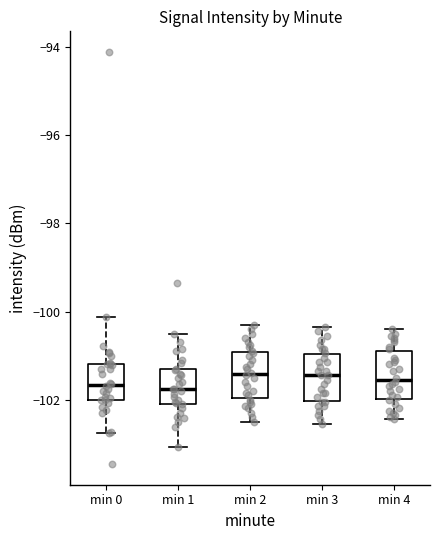

Reading left to right, transcribe this box plot: for each box, give where its median line is, the range the box spans, and where its two whiskers end, as read against the y-axis. The values are not printed on the chart, so give them approximately, as read against the axis.

min 0: median -101.6, box -102.0 to -101.2, whiskers -102.8 to -100.2
min 1: median -101.8, box -102.0 to -101.4, whiskers -103.0 to -100.4
min 2: median -101.4, box -102.0 to -101.0, whiskers -102.4 to -100.2
min 3: median -101.4, box -102.0 to -101.0, whiskers -102.6 to -100.4
min 4: median -101.6, box -102.0 to -100.8, whiskers -102.4 to -100.4